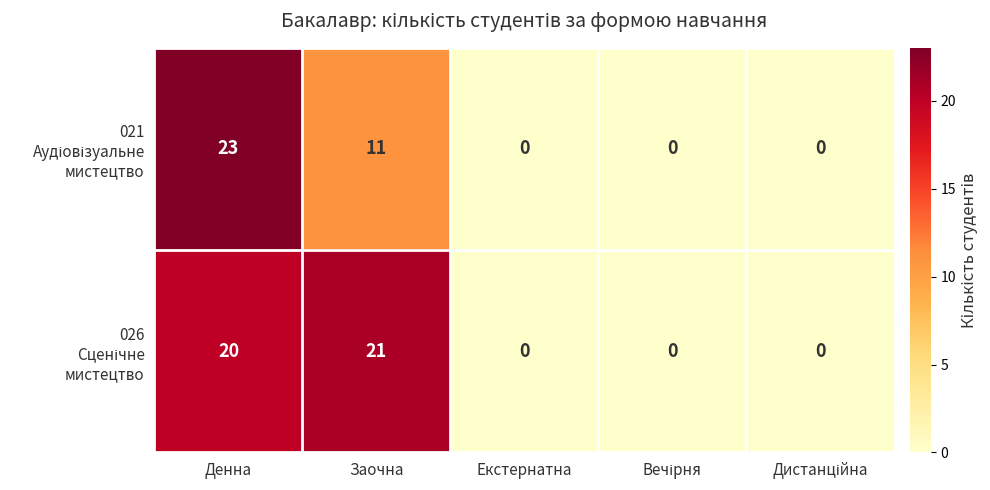

What is the spread (max minus min) of values at Заочна?

10